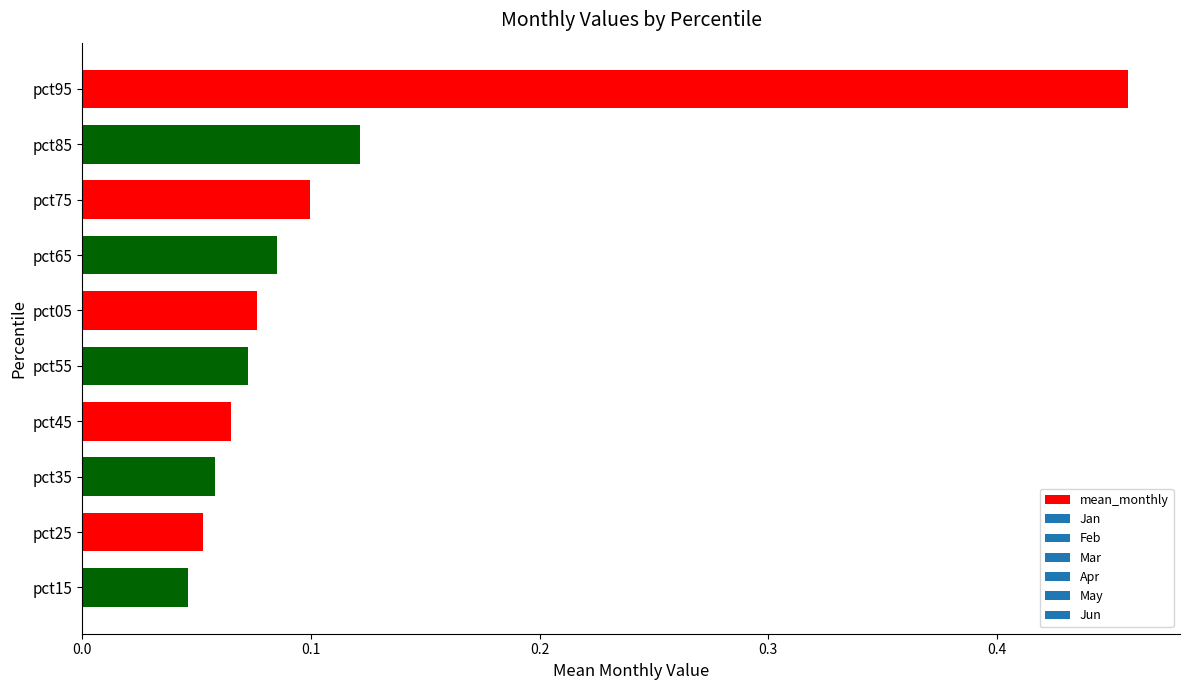

True or false: the data shows 0.1 at pct15.

False